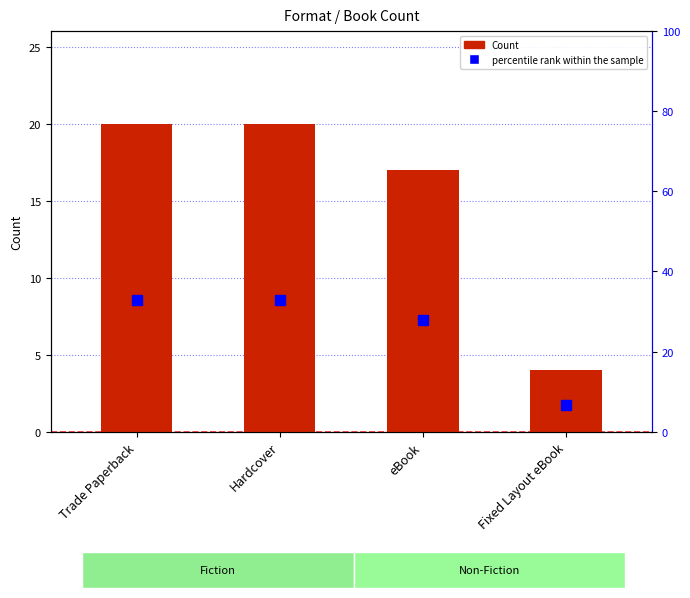

What position from the left is eBook?

3